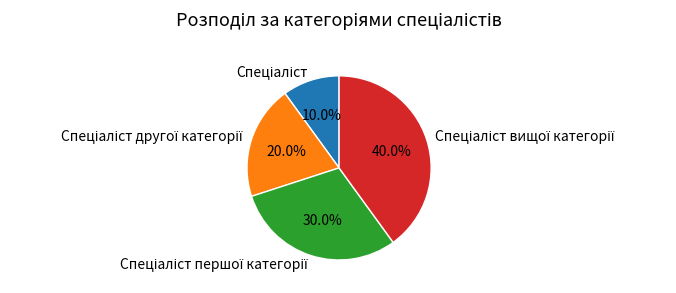

Count the number of slices in the pie.

4